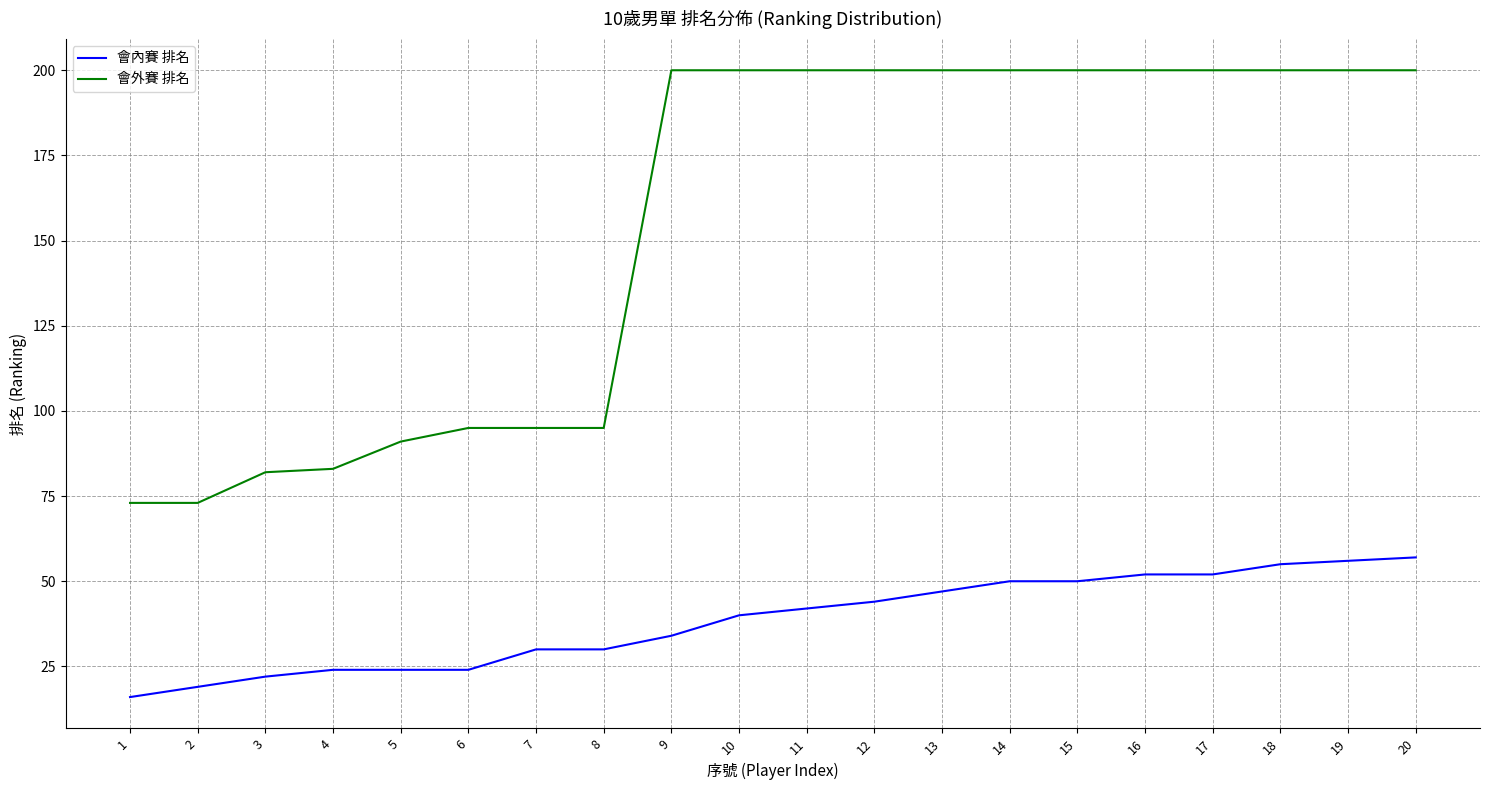

What is the sum of all 會內賽 排名 values?

768